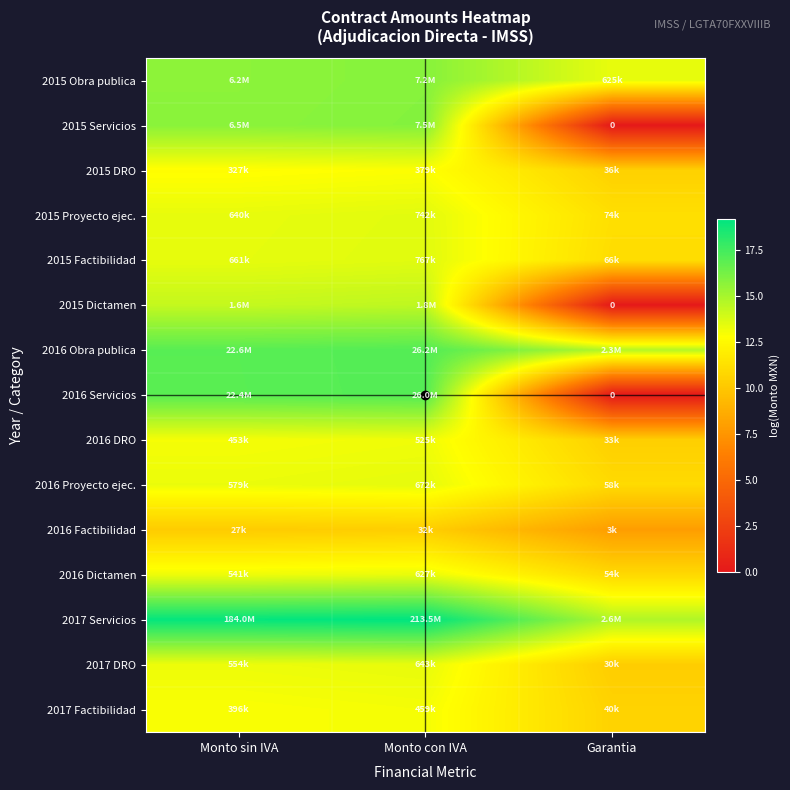

Is the value of 2015 Factibilidad at Monto sin IVA greater than the value of 2016 Servicios at Garantia?

Yes